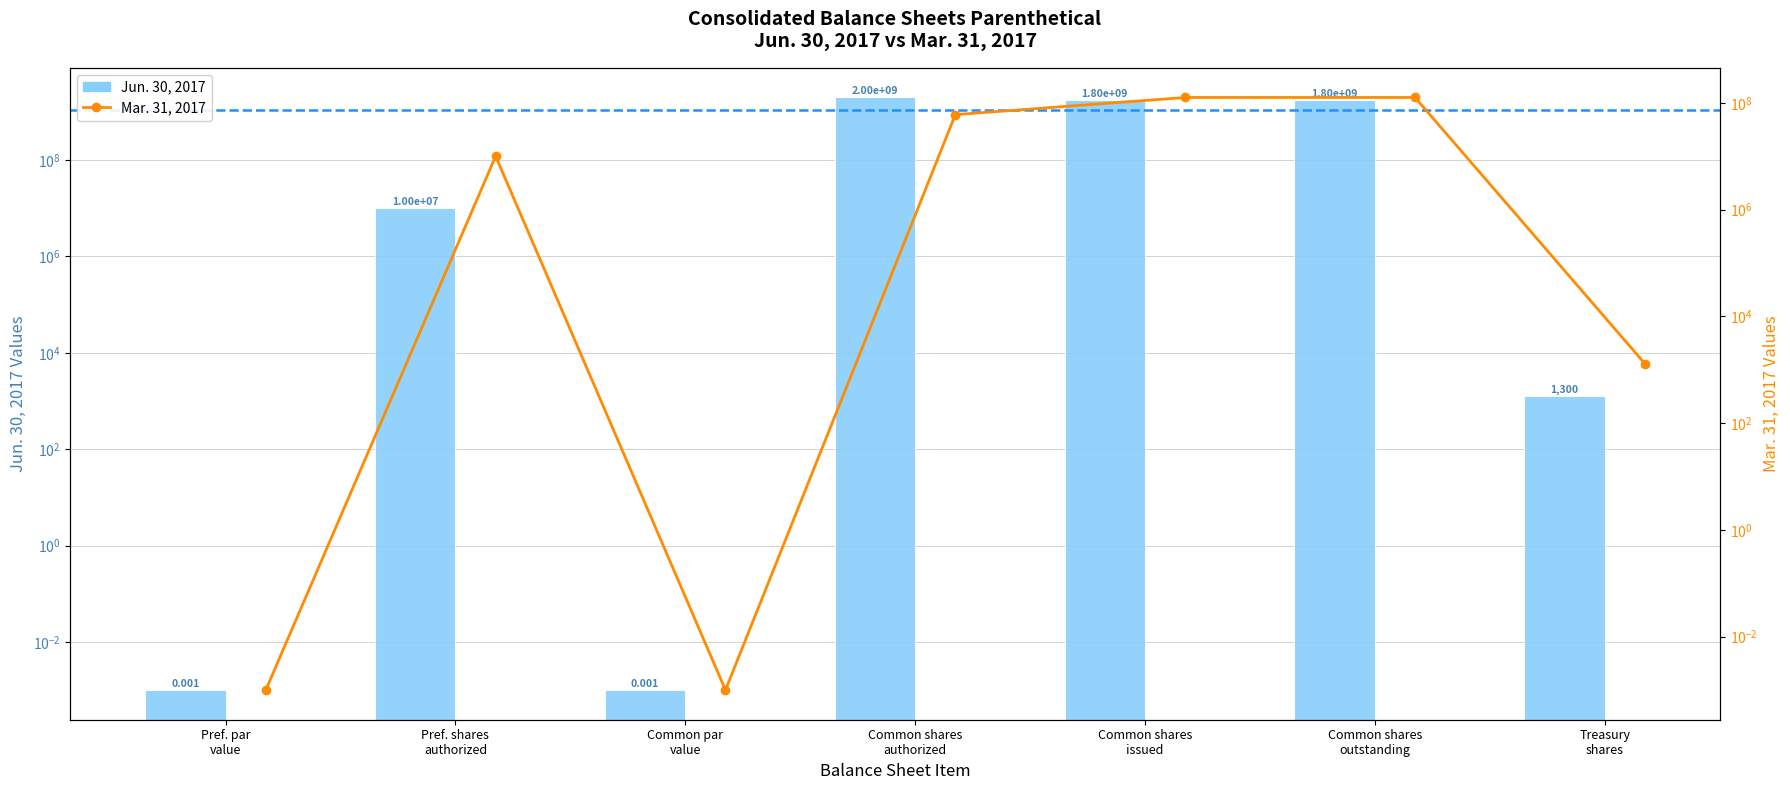

What is the difference between the maximum and minimum values in the Mar. 31, 2017 series?

125889455.0